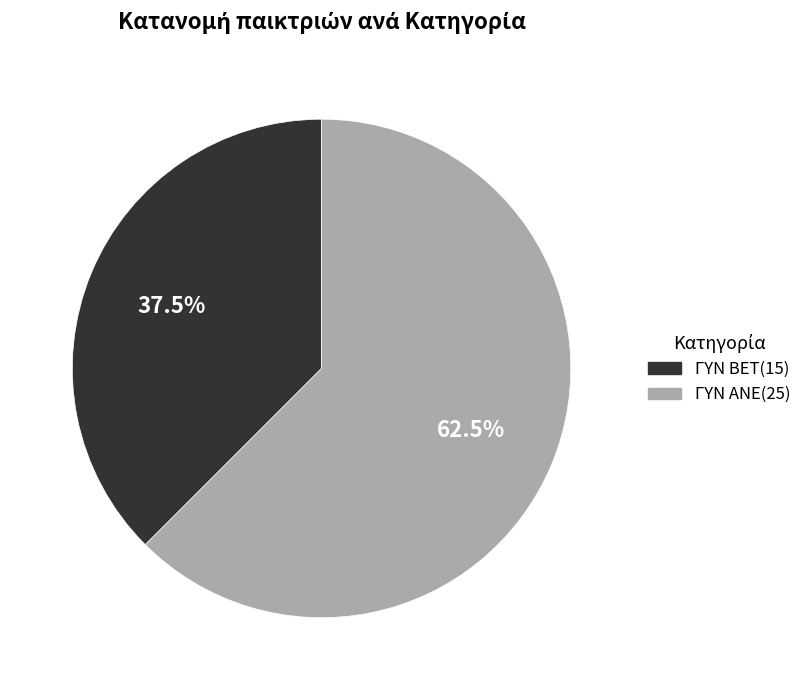

Approximately how many times larger is the value at ΓΥΝ ΑΝΕ compared to ΓΥΝ BET?

1.7